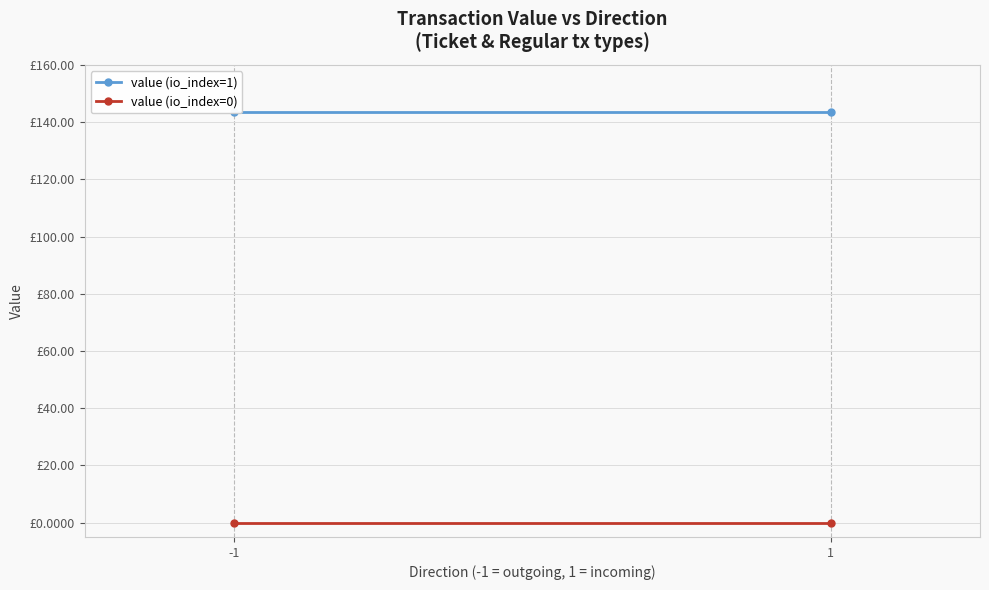

How many categories are shown in the chart?

2